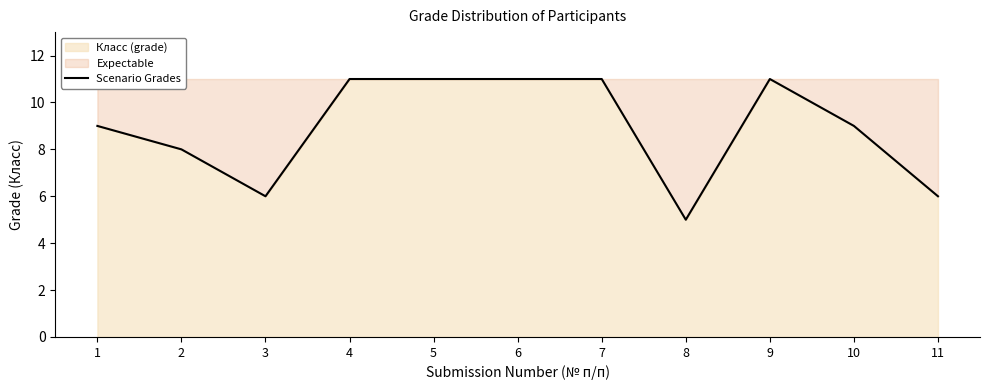

List the labels in order of value, smallest first.

8, 3, 11, 2, 1, 10, 4, 5, 6, 7, 9